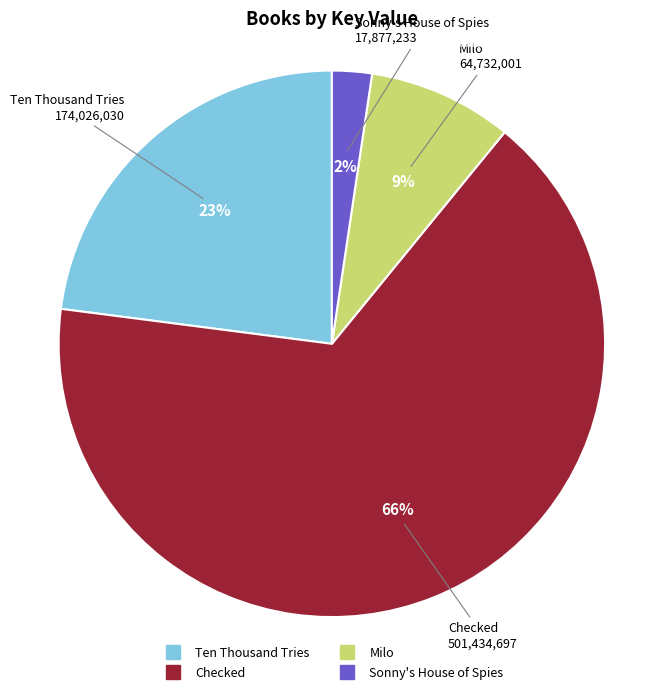

Count the number of slices in the pie.

4